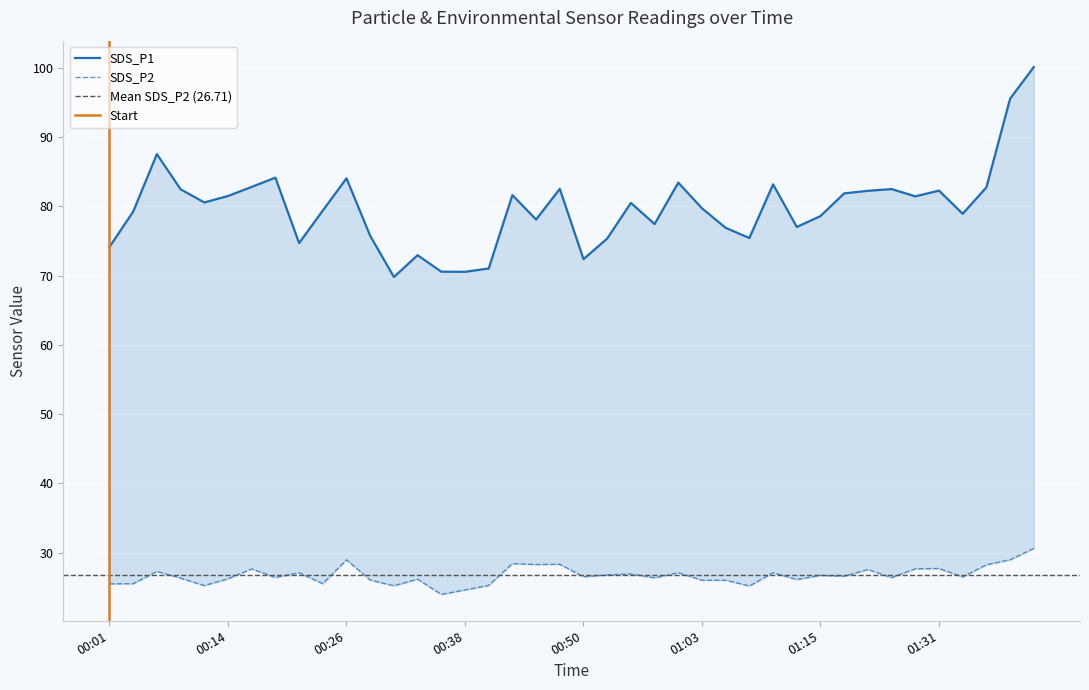

At which category does SDS_P2 reach its first local valley?

00:11